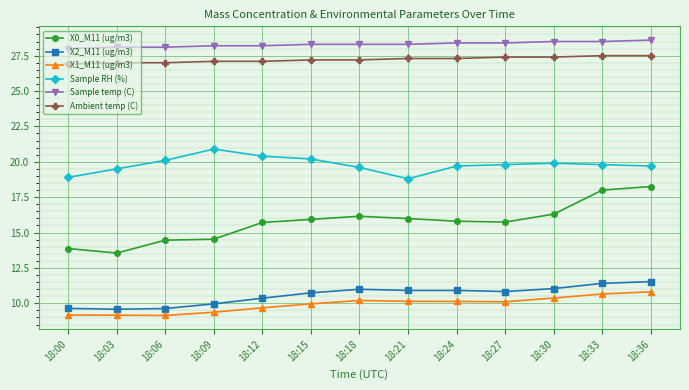

Where does the X0_M11 (ug/m3) series first go above 15?

18:12